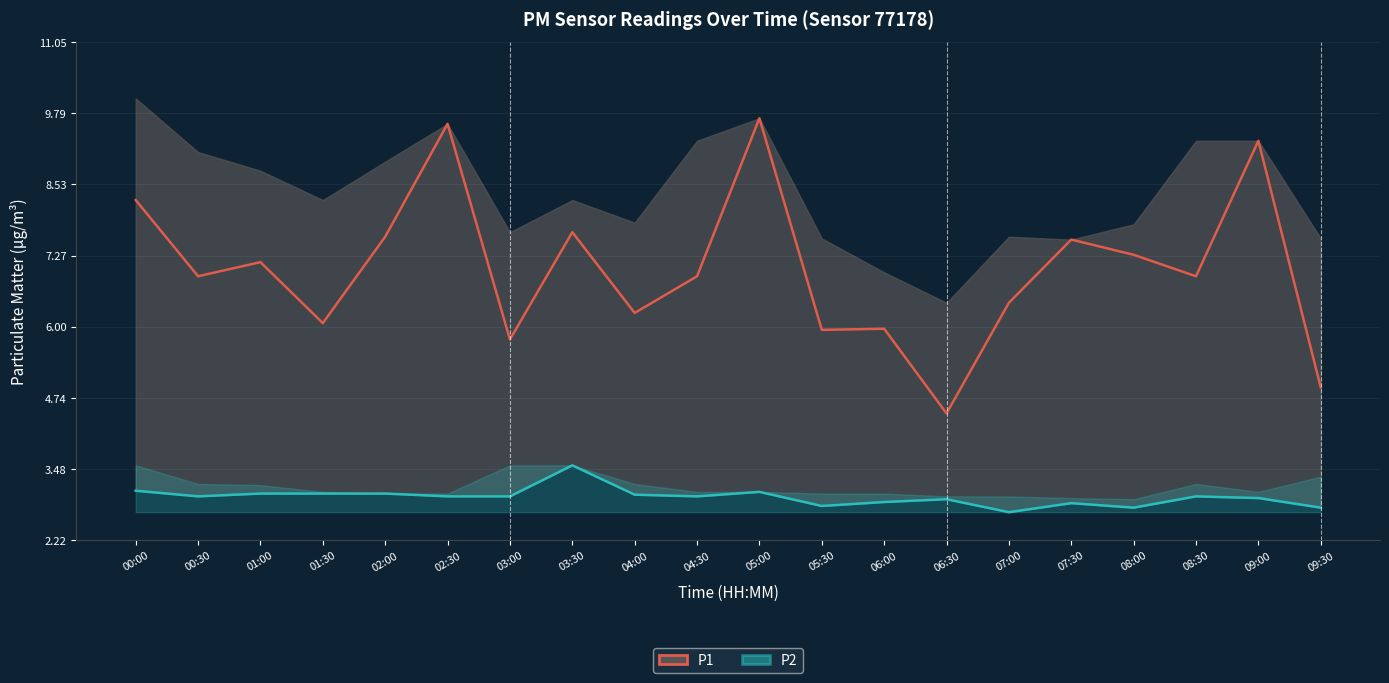

What position from the left is 03:30?

8